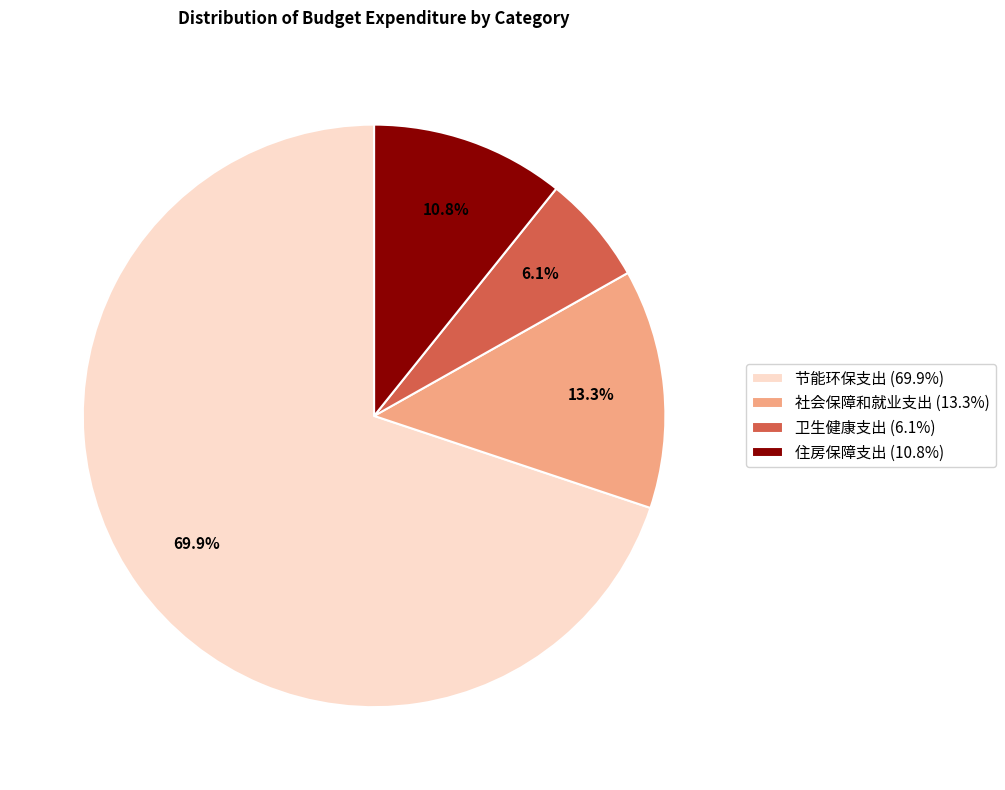

Between 住房保障支出 and 节能环保支出, which is larger?

节能环保支出